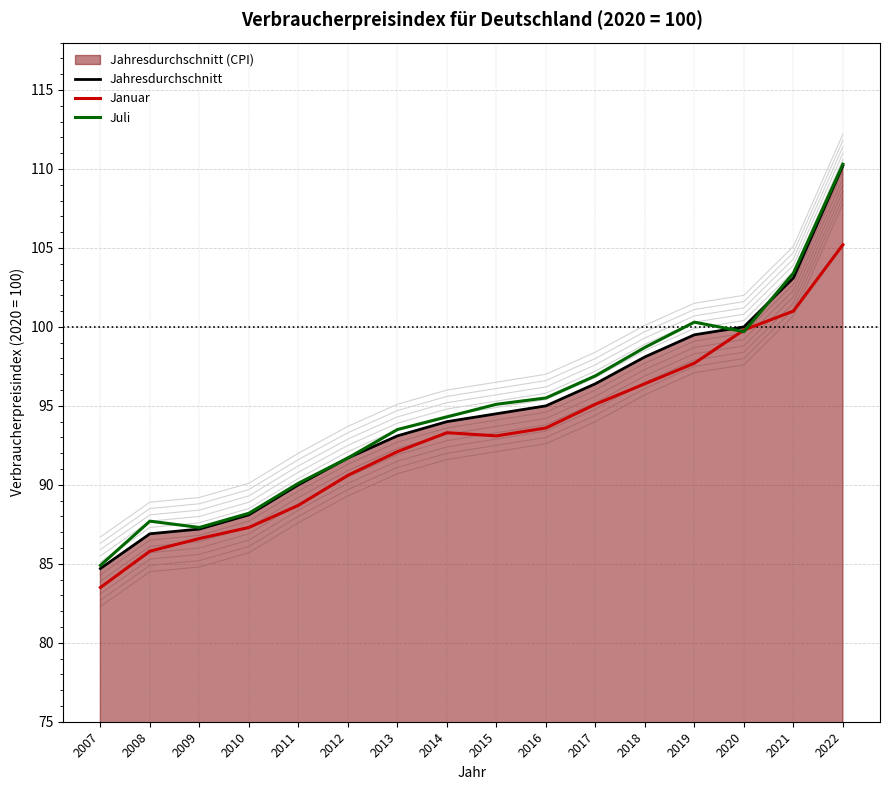

True or false: Juli has a value of 98.7 at 2018.

True